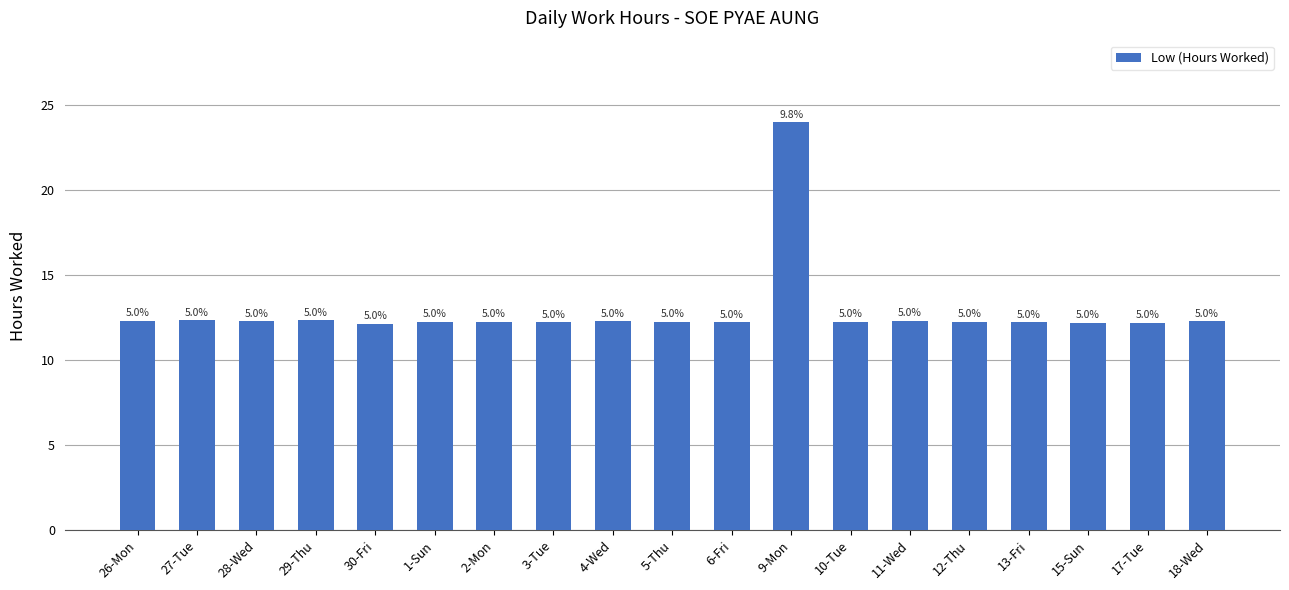

What is the difference between the maximum and minimum values?

11.8